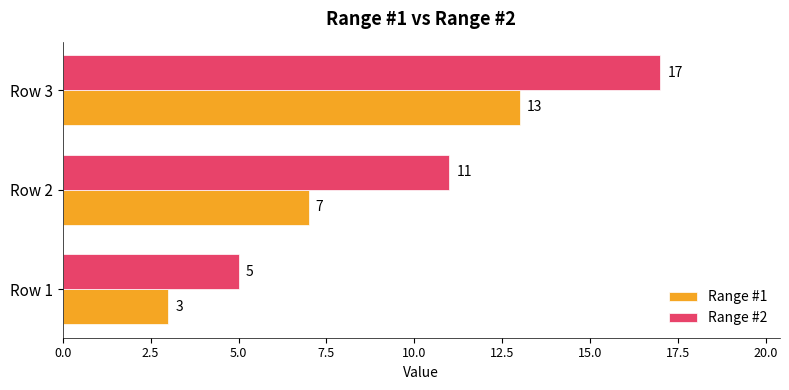

How many data points does each series have?

3